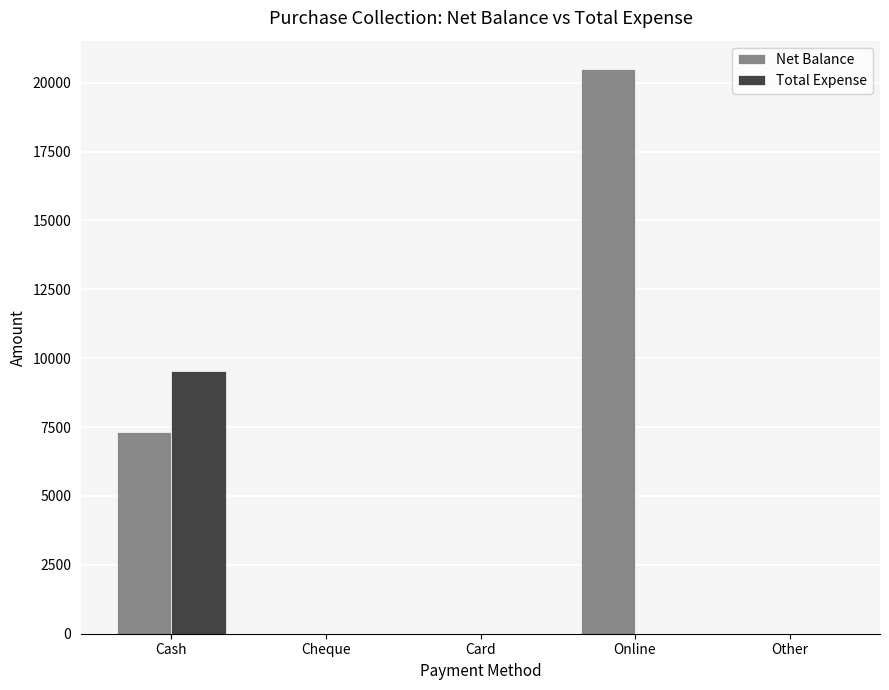

How many values in the Net Balance series exceed 0?

2